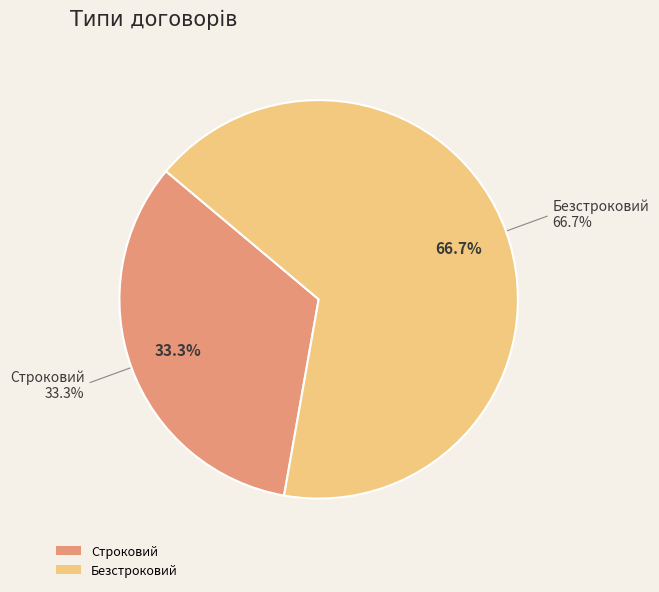

True or false: Строковий accounts for 33% of the total.

True